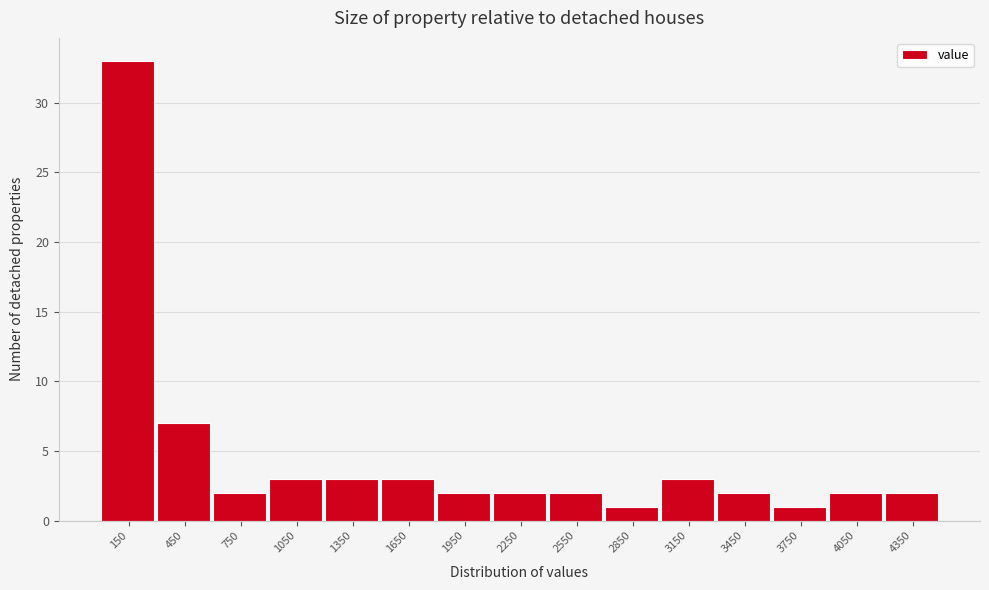

Reading left to right, transcribe this chart: for each bar, give the range it covers on the x-axis and its height. The values are not printed on the chart, so give them approximately, as read against the axis.

0 to 300: 33
300 to 600: 7
600 to 900: 2
900 to 1200: 3
1200 to 1500: 3
1500 to 1800: 3
1800 to 2100: 2
2100 to 2400: 2
2400 to 2700: 2
2700 to 3000: 1
3000 to 3300: 3
3300 to 3600: 2
3600 to 3900: 1
3900 to 4200: 2
4200 to 4500: 2